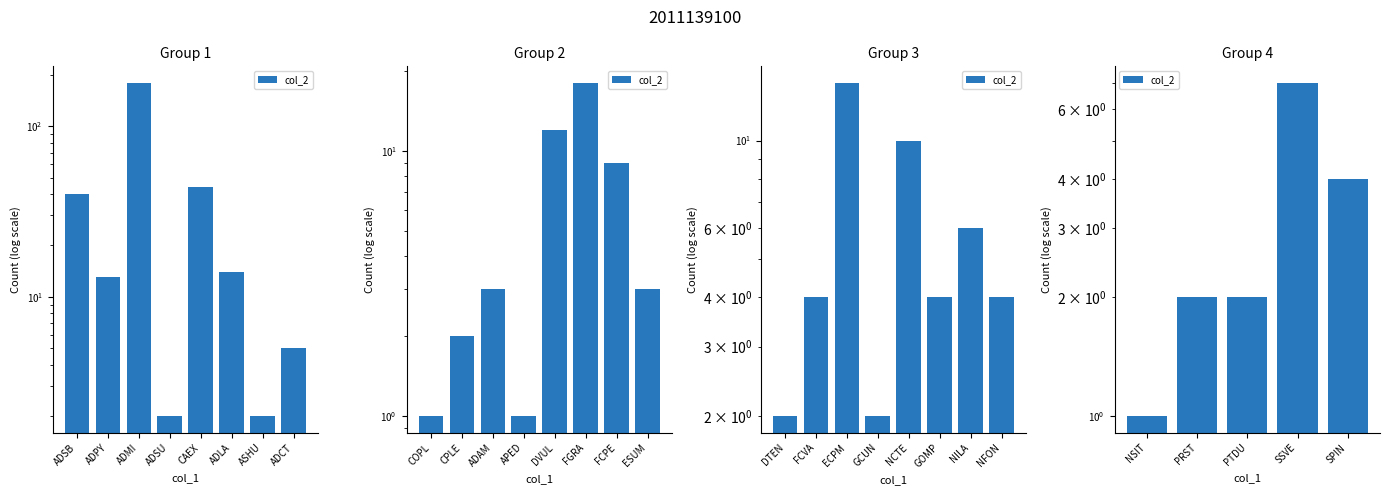

Are the bars grouped side by side (vs. stacked)?

No